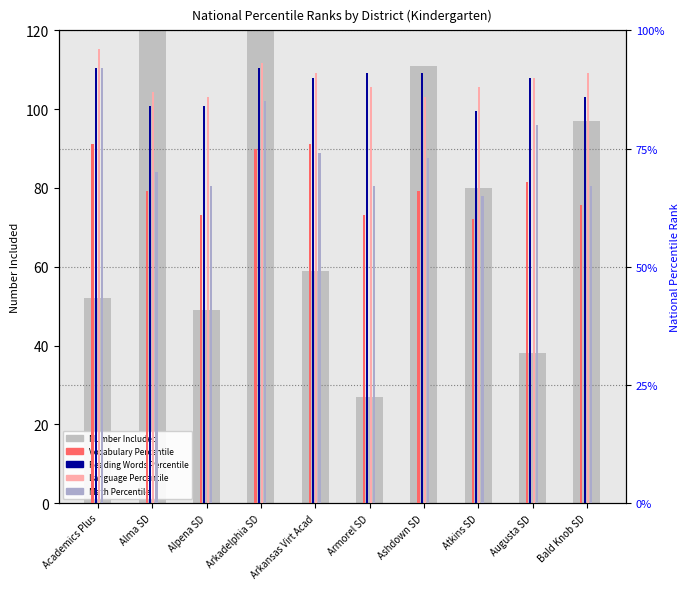

At which category does the chart reach its minimum across all series?

Armorel SD